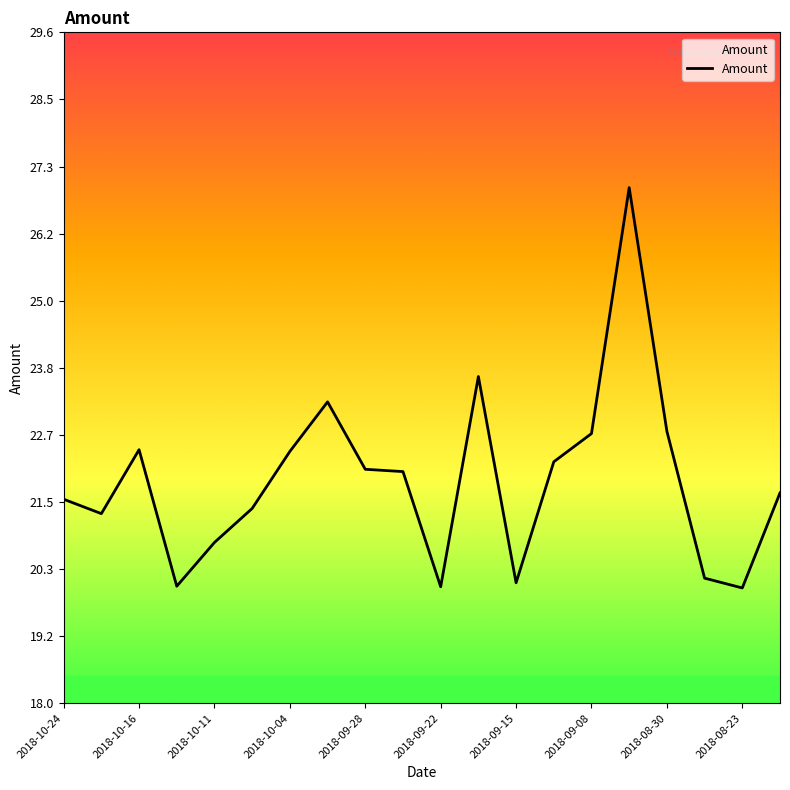

What is the smallest value displayed?

20.0